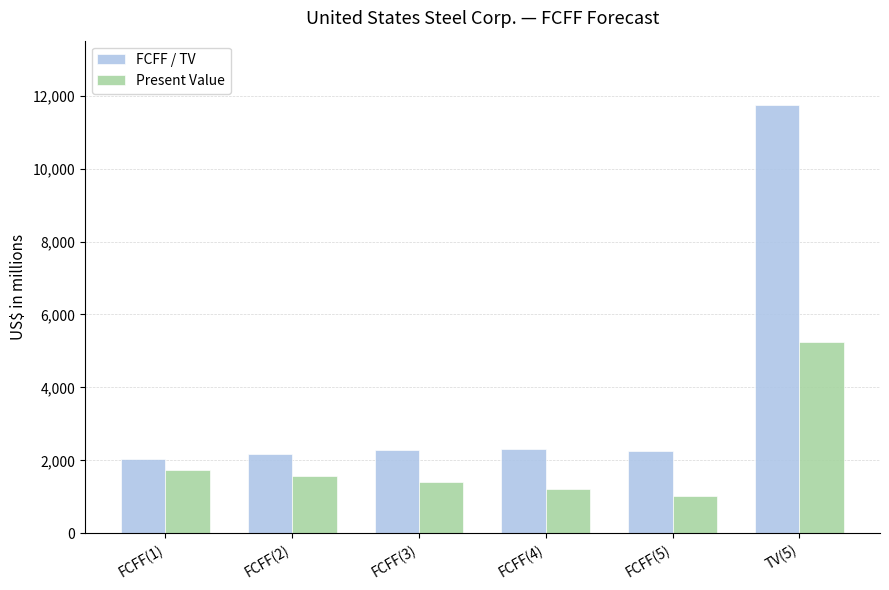

Rank the series by their maximum value, from lowest to highest.

Present Value, FCFF / TV